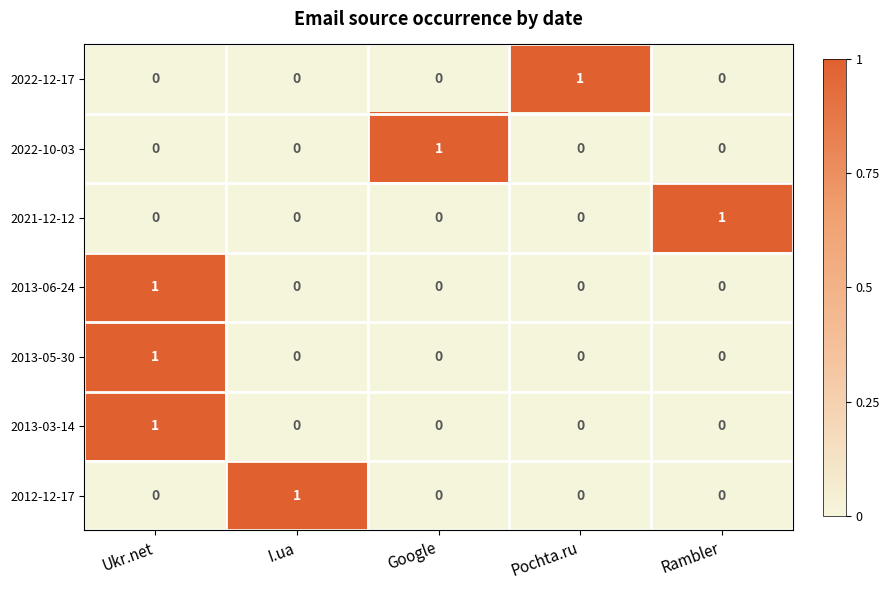

The 2022-10-03 series shows 0 at Ukr.net. True or false?

True